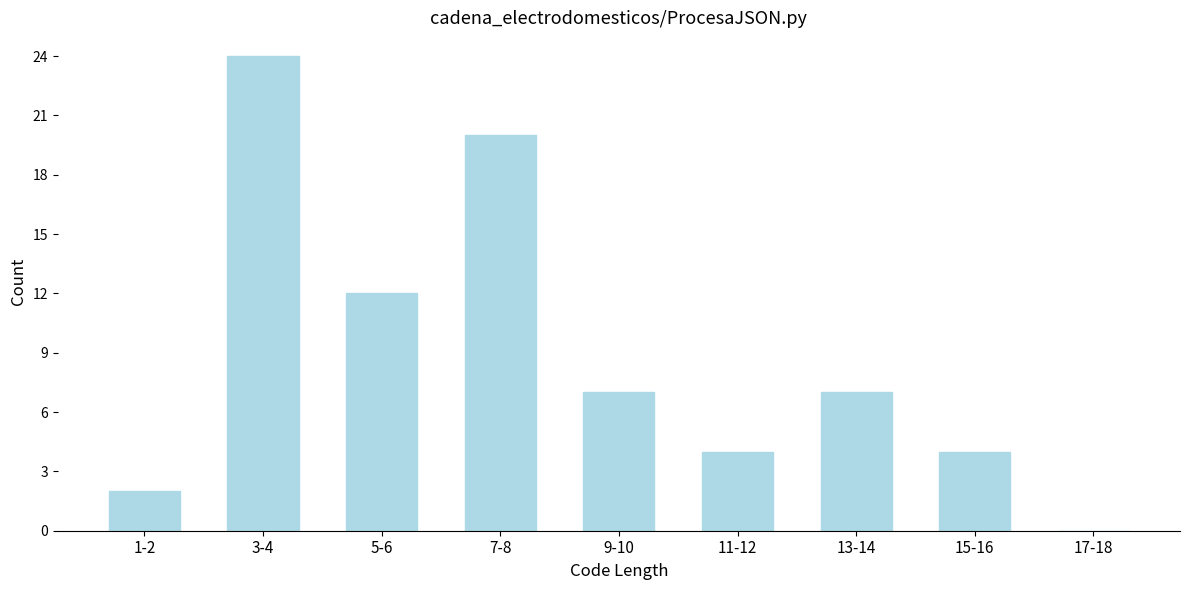

Reading left to right, extract all data points from this chart.

1-2=2	3-4=24	5-6=12	7-8=20	9-10=7	11-12=4	13-14=7	15-16=4	17-18=0